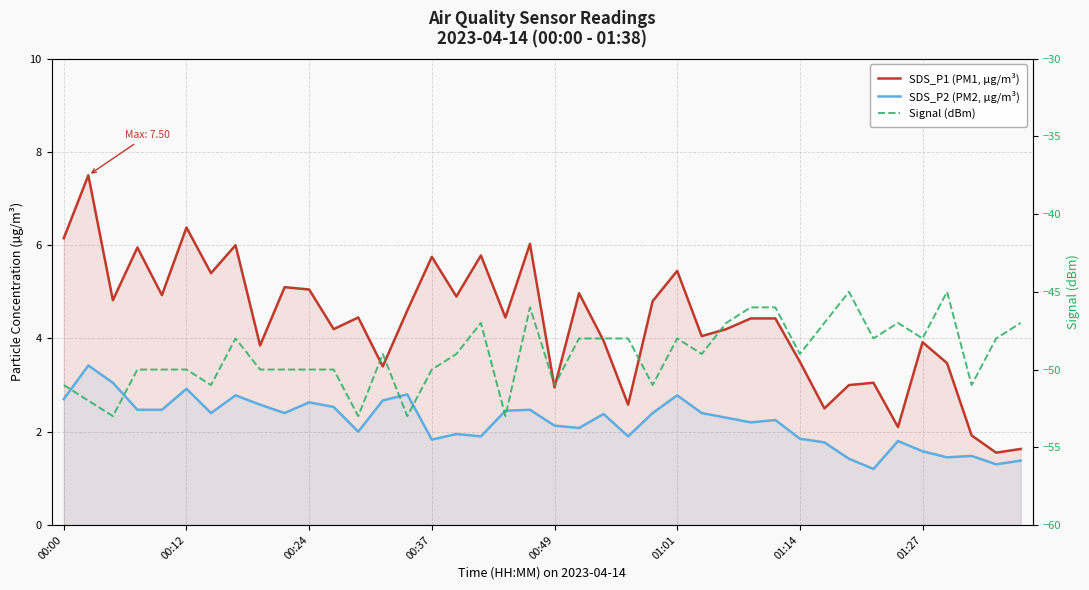

What value does the SDS_P2 (PM2, µg/m³) series have at 23?

1.9